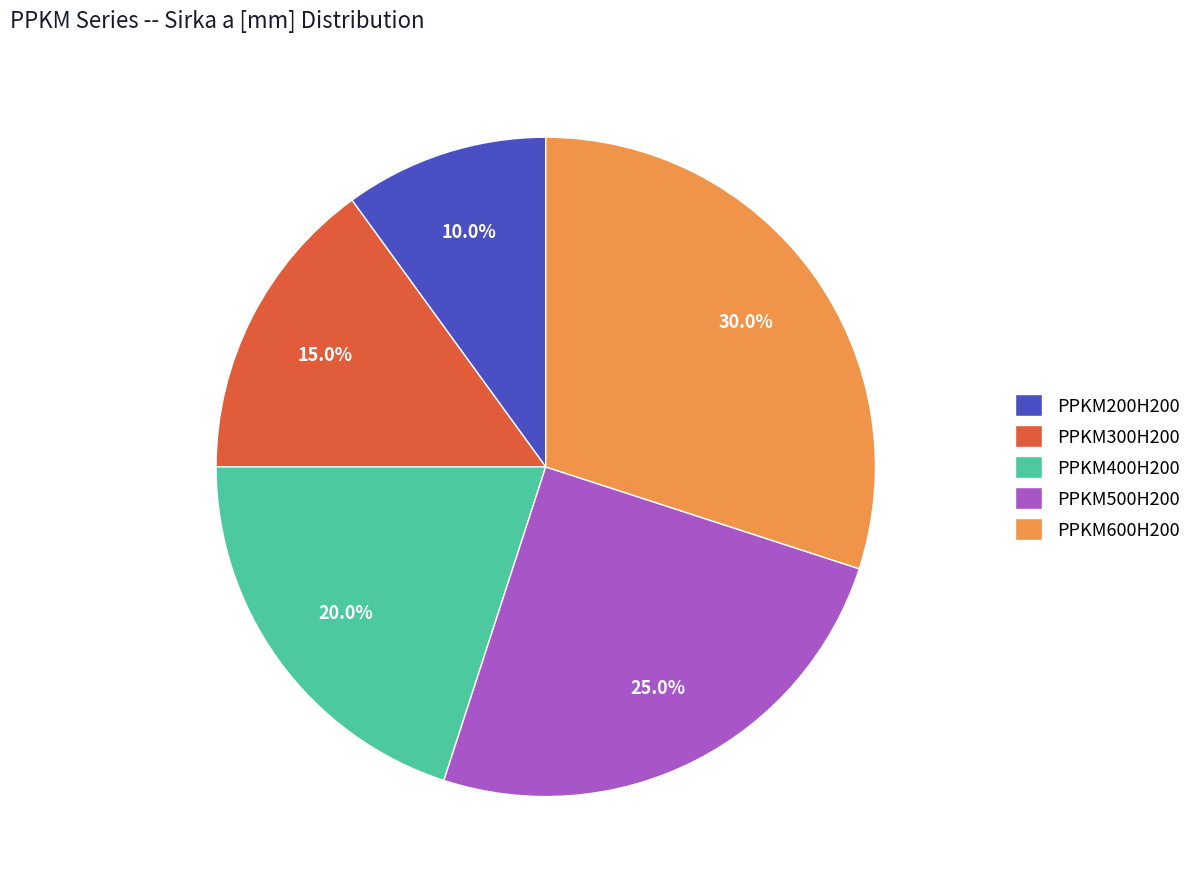

How many slices are in this pie chart?

5